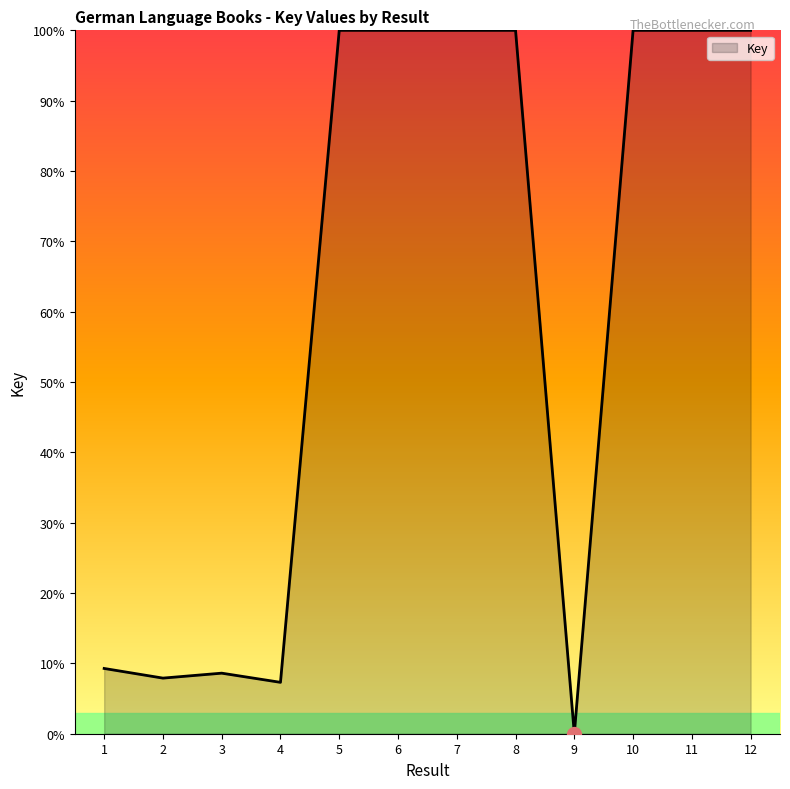

Reading left to right, transcribe all the data shown in this chart.

9.3	7.9	8.6	7.3	100.0	100.0	100.0	100.0	0.0	100.0	100.0	100.0